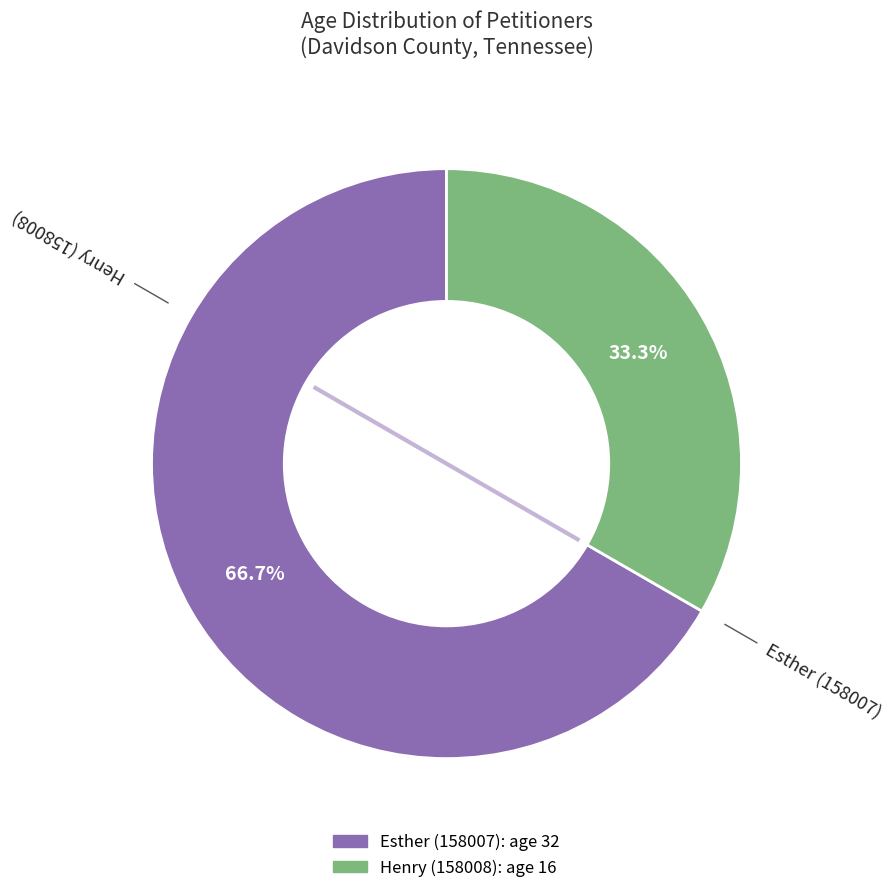

What is the largest slice in the pie chart?

Esther (158007)